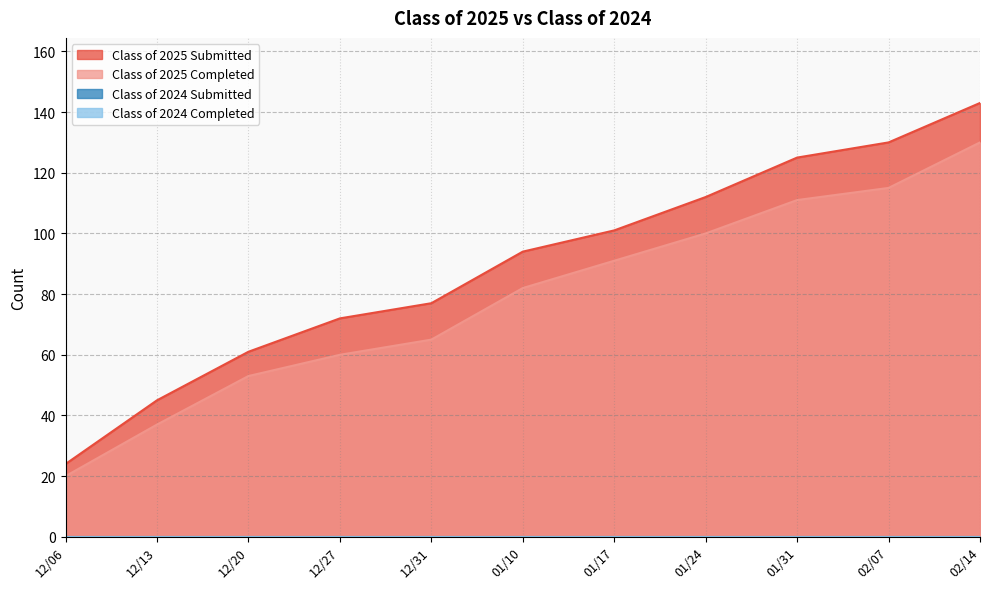

What is the lowest value of the Class of 2025 Completed series?

20